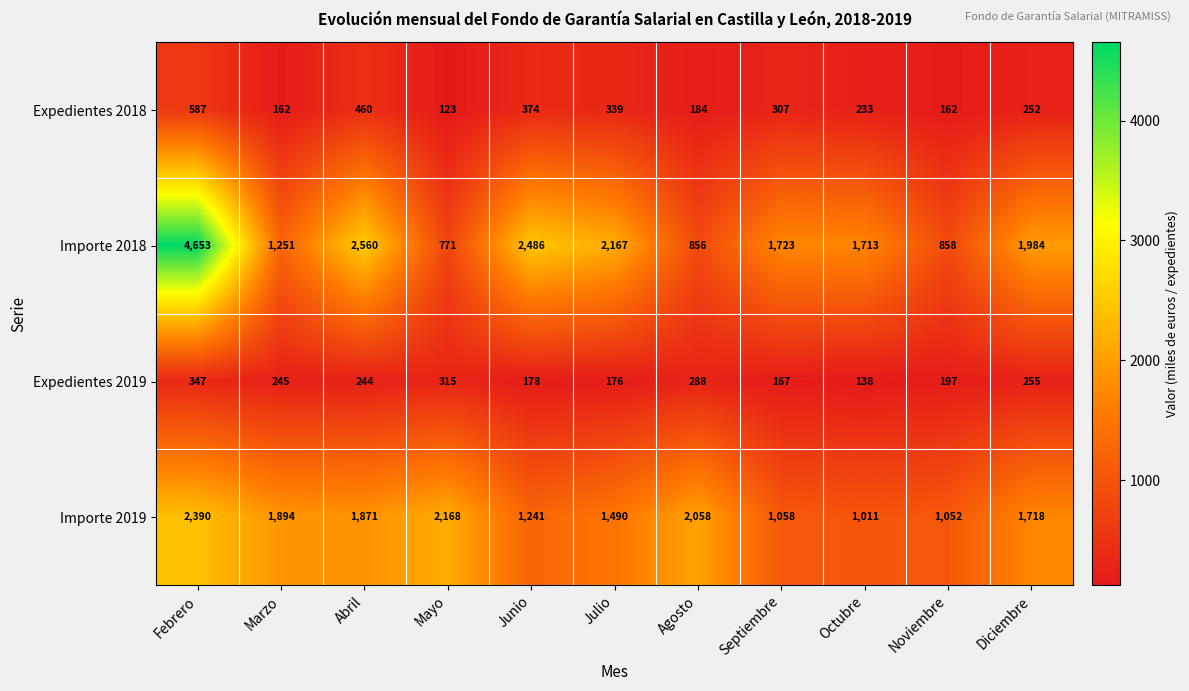

Which series has the widest spread of values?

Importe 2018